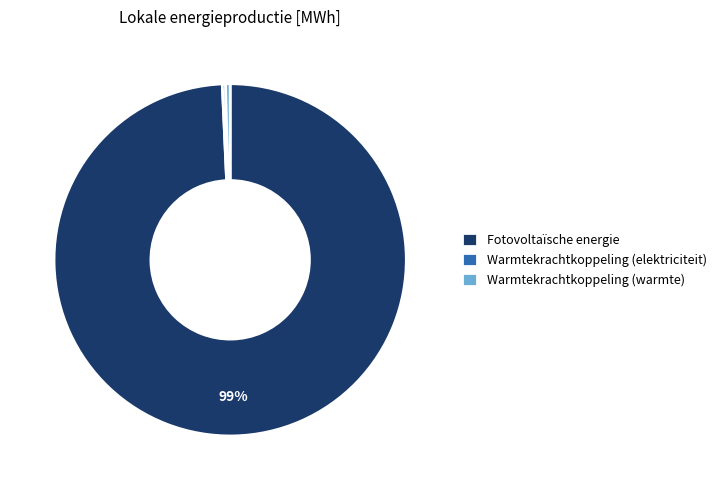

Approximately how many times larger is the value at Warmtekrachtkoppeling (elektriciteit) compared to Warmtekrachtkoppeling (warmte)?

0.7